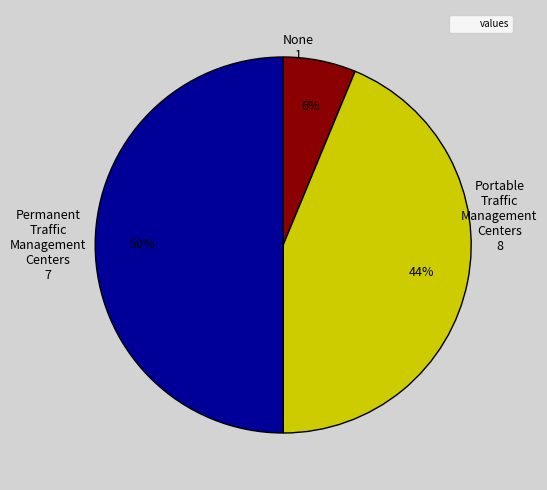

To the nearest percent, what is the difference between the largest and smallest slice percentages?

44%